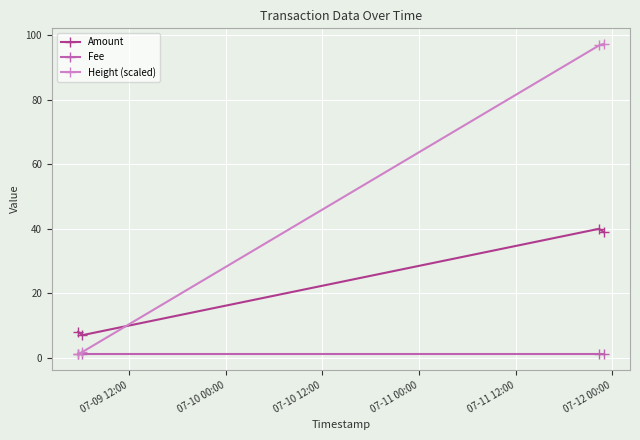

Which series has the widest spread of values?

Height (scaled)